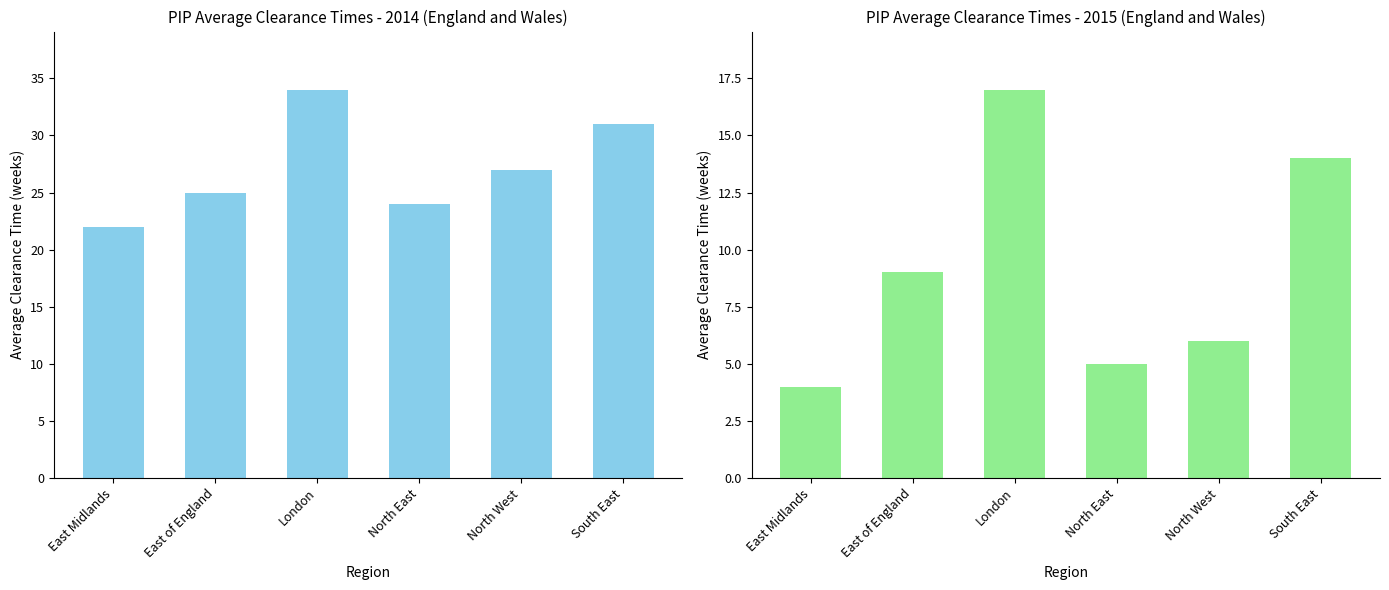

How many bars are there in total?

12